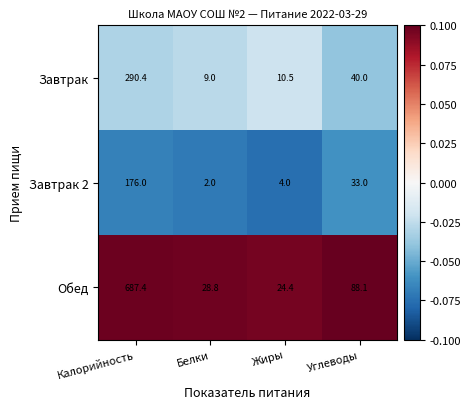

At which category is the sum across all series the highest?

Калорийность